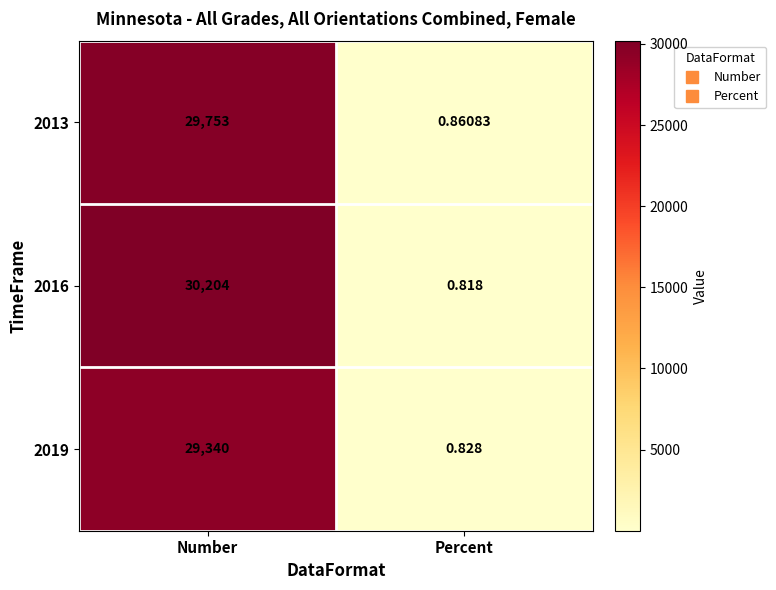

What is the spread (max minus min) of values at Number?

864.0